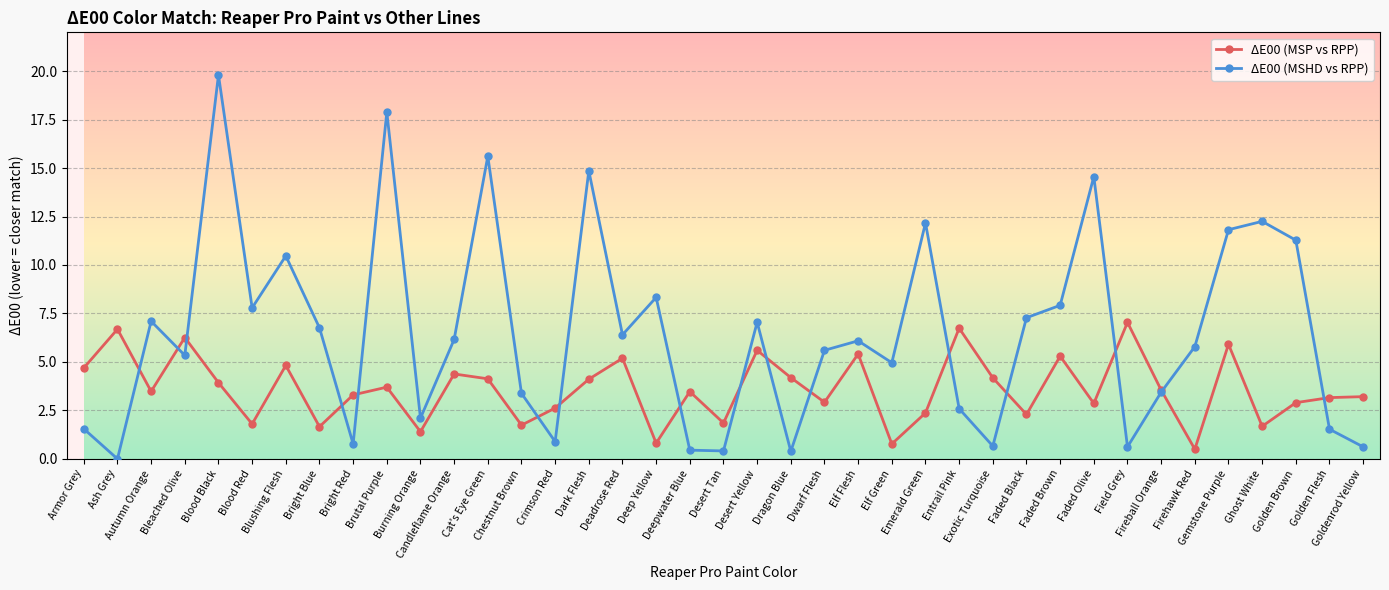

Which series has the largest total across all categories?

ΔE00 (MSHD vs RPP)